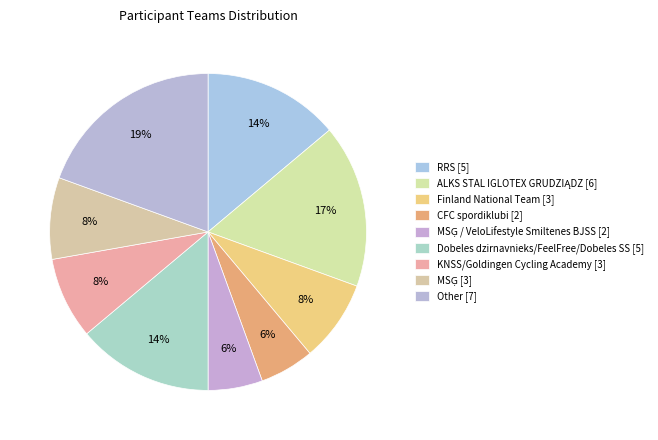

How many segments does this pie chart have?

9